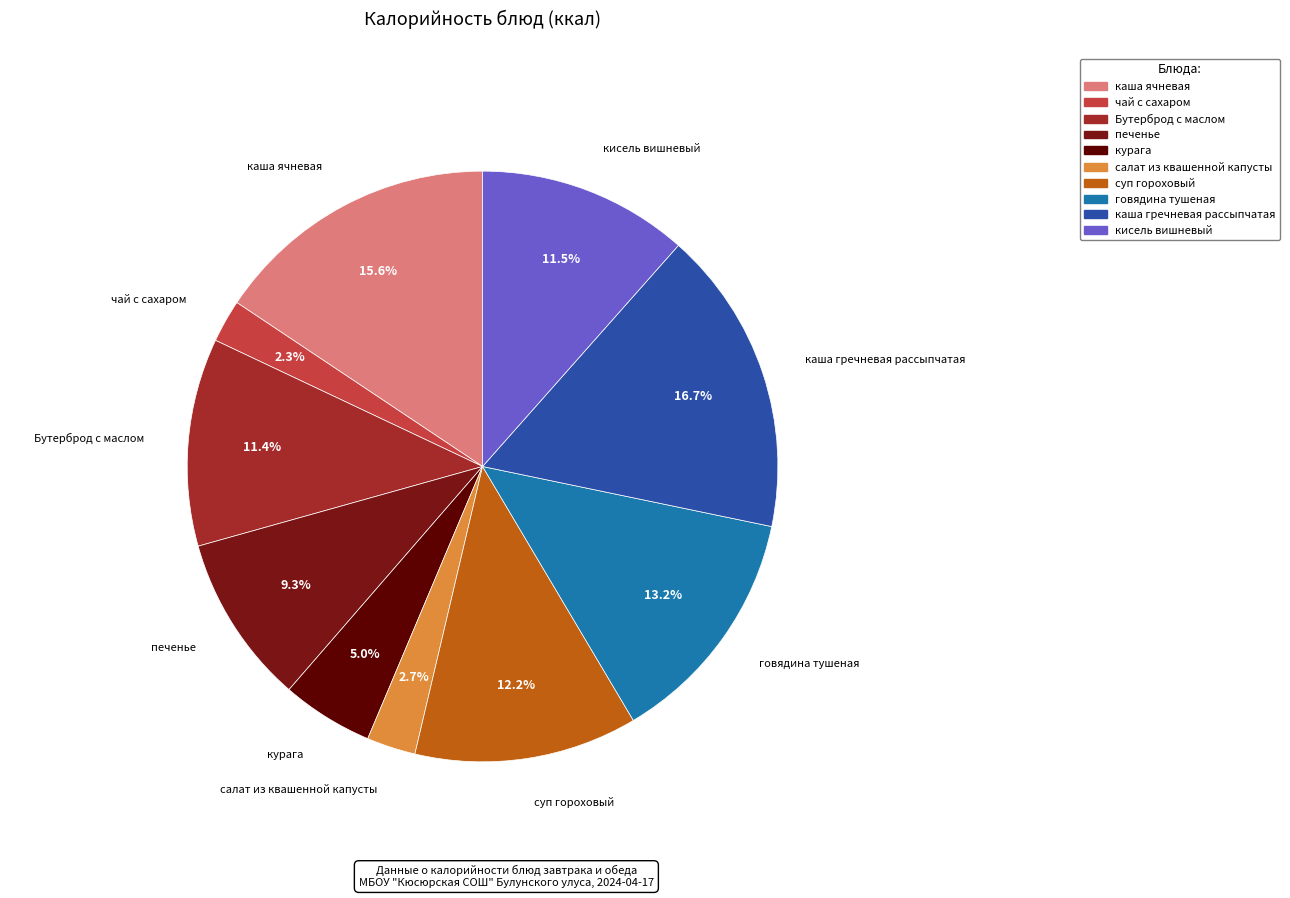

What percentage do каша гречневая рассыпчатая and салат из квашенной капусты together represent?

19.4%